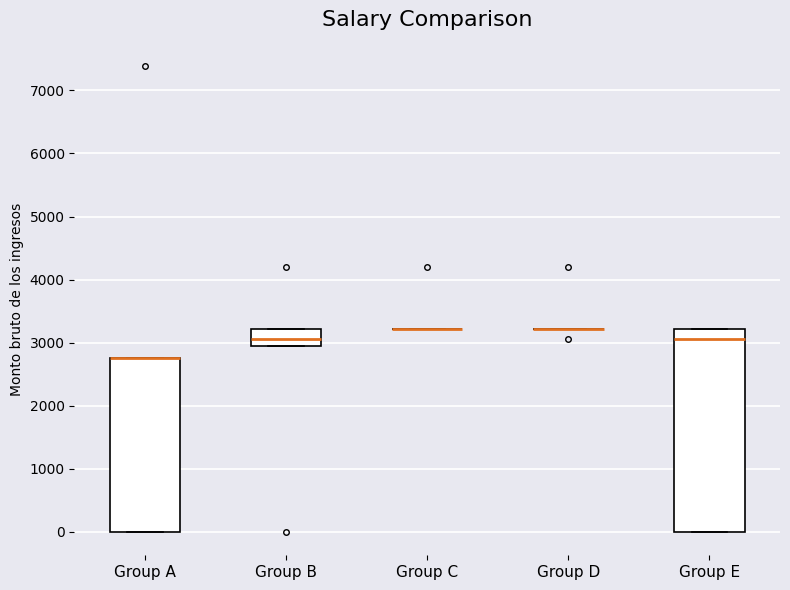

Reading left to right, transcribe this box plot: for each box, give where its median line is, the range the box spans, and where its two whiskers end, as read against the y-axis. The values are not printed on the chart, so give them approximately, as read against the axis.

Group A: median 2800 (drawn on the box's upper edge), box 0 to 2800, whiskers 0 to 2800
Group B: median 3100, box 2900 to 3200, whiskers 2900 to 3200
Group C: box collapsed to a line at 3200, whiskers 3200 to 3200
Group D: box collapsed to a line at 3200, whiskers 3200 to 3200
Group E: median 3100, box 0 to 3200, whiskers 0 to 3200